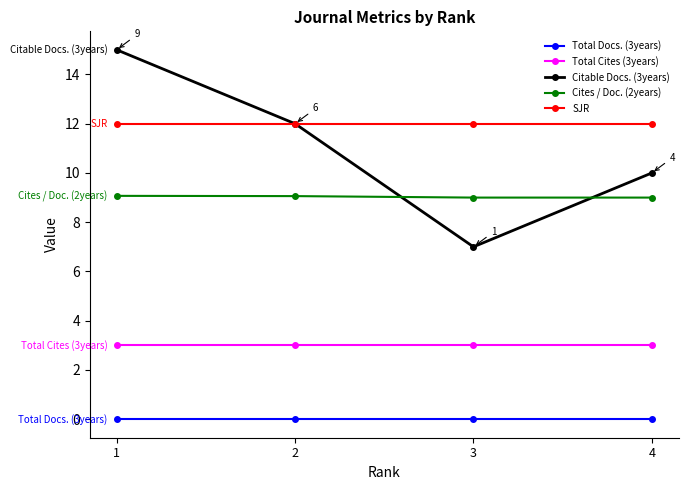

What is the value of the Total Cites (3years) point at the 3rd from the left?

3.0